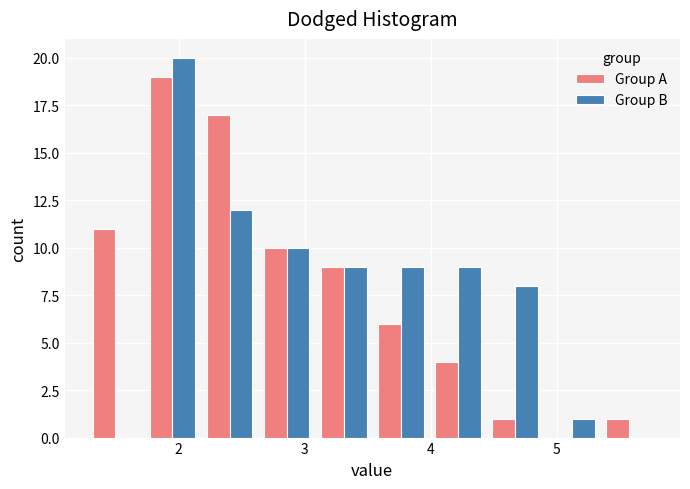

In the Group A series, which range on the x-axis has the tallest bar?

1.7 to 2.2